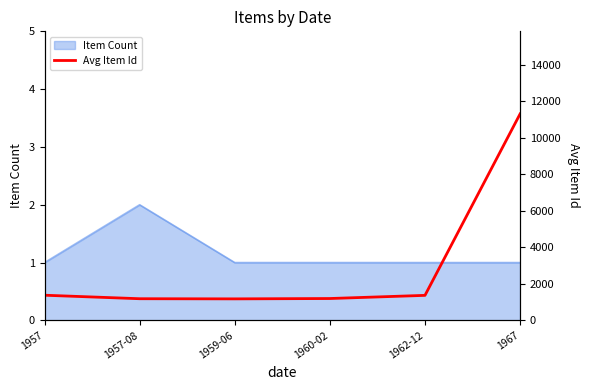

What position from the right is 1957?

6